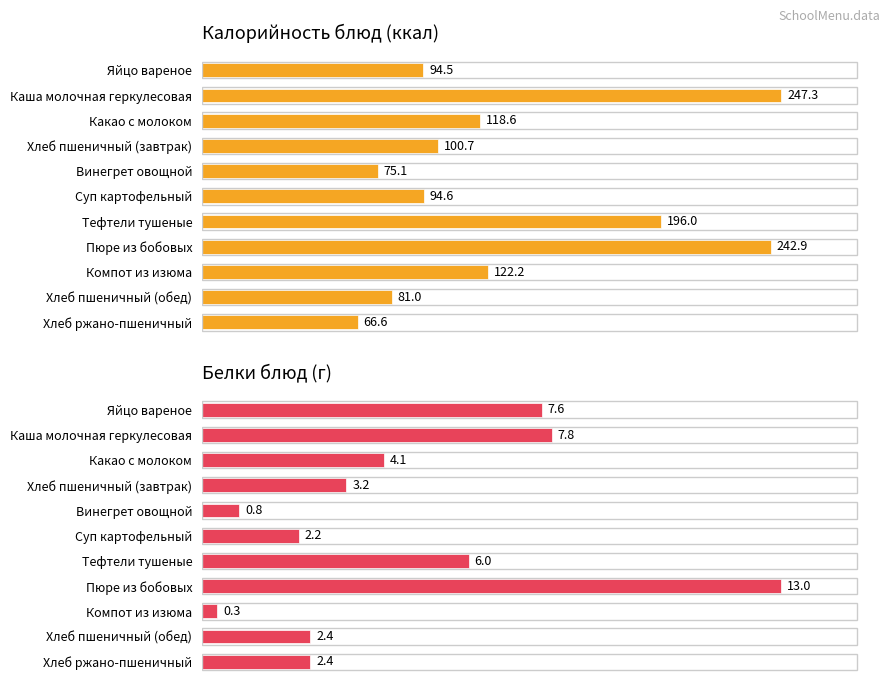

At how many categories does at least one series exceed 183?

3